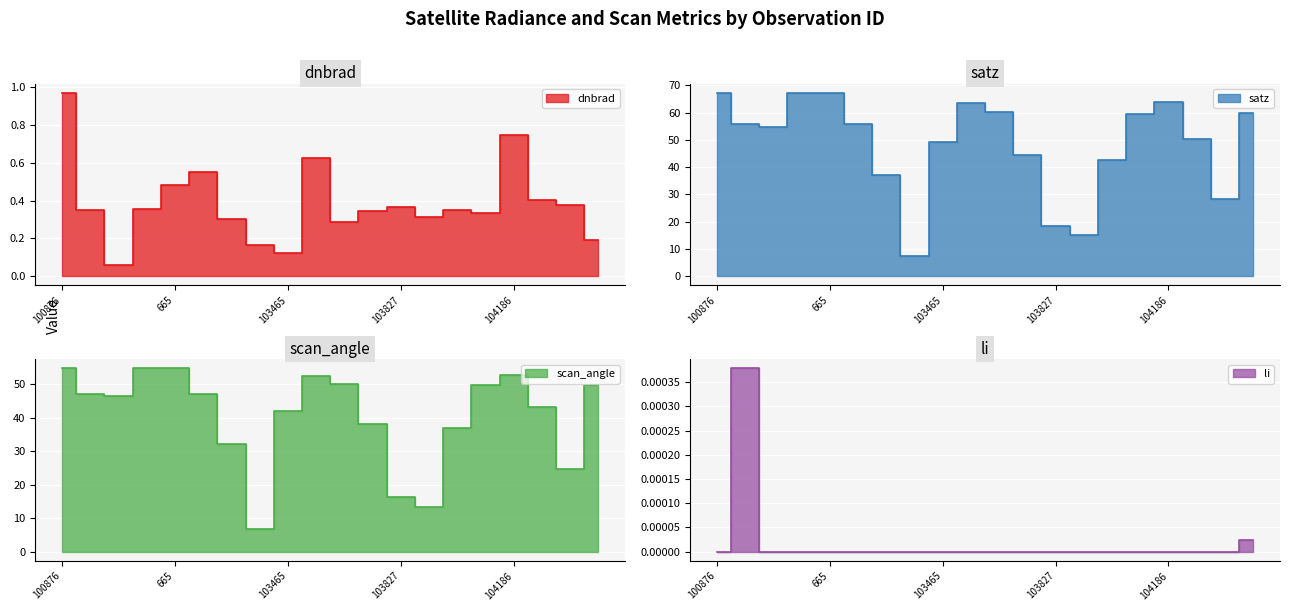

Is it true that li equals 0.0 at 1070?

False